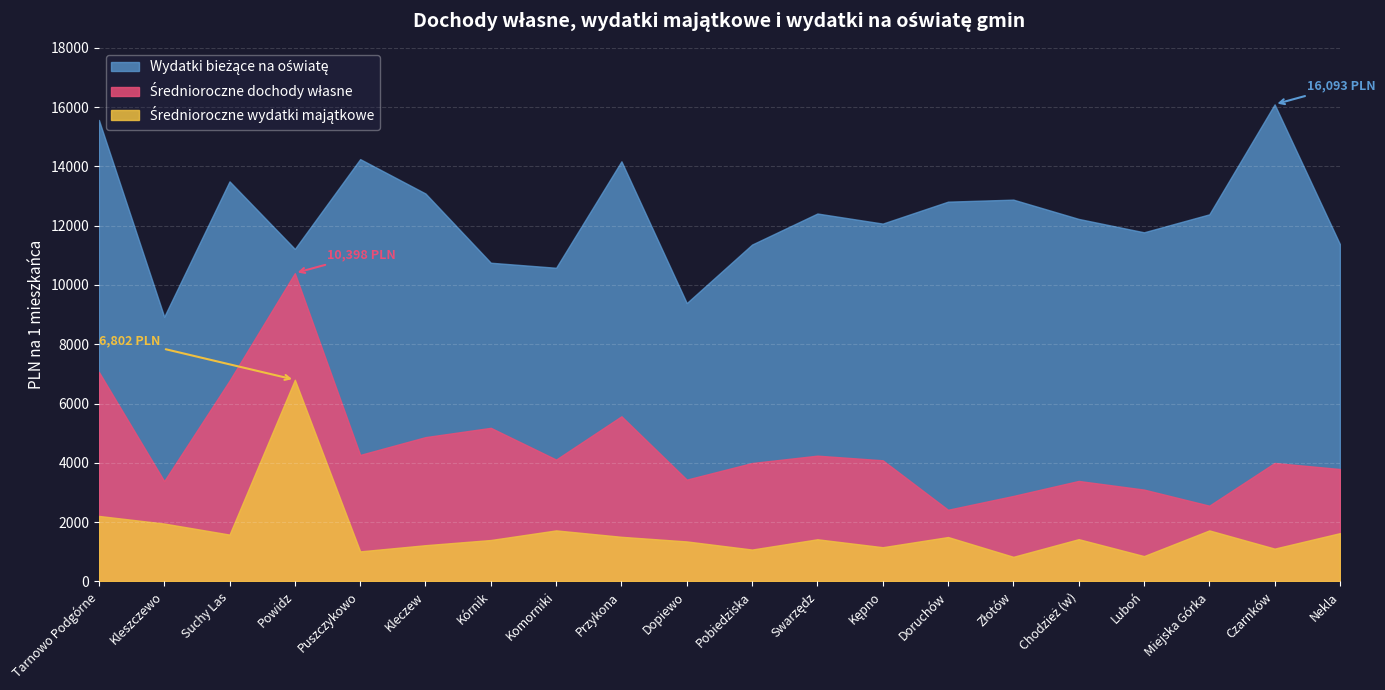

What is the value of the Wydatki bieżące na oświatę point at the 2nd from the left?

8927.8